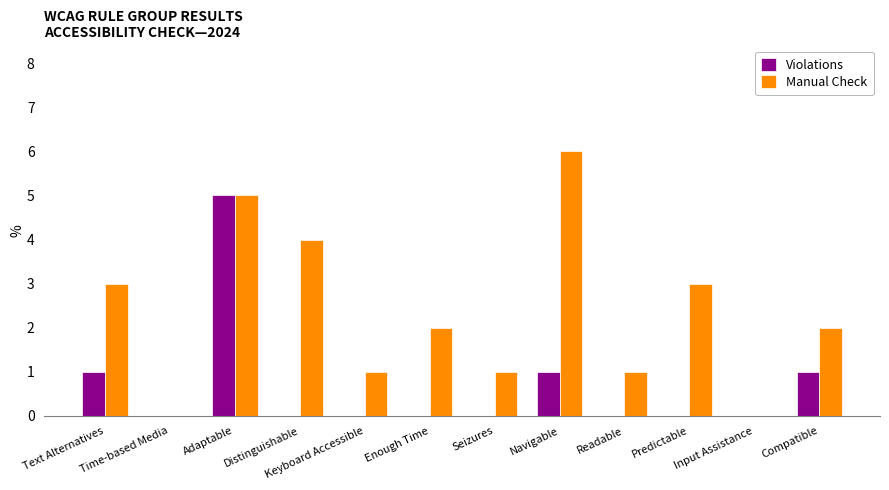

Between Adaptable and Enough Time, which series saw the biggest shift?

Violations